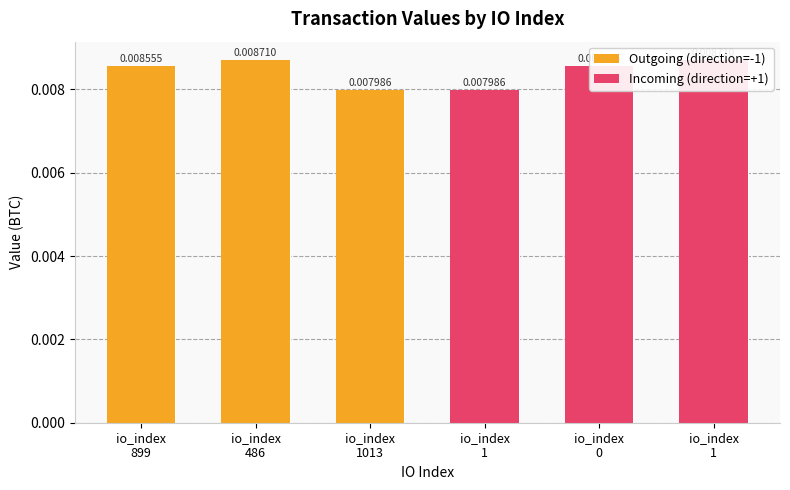

At which category is the sum across all series the highest?

io_index
486